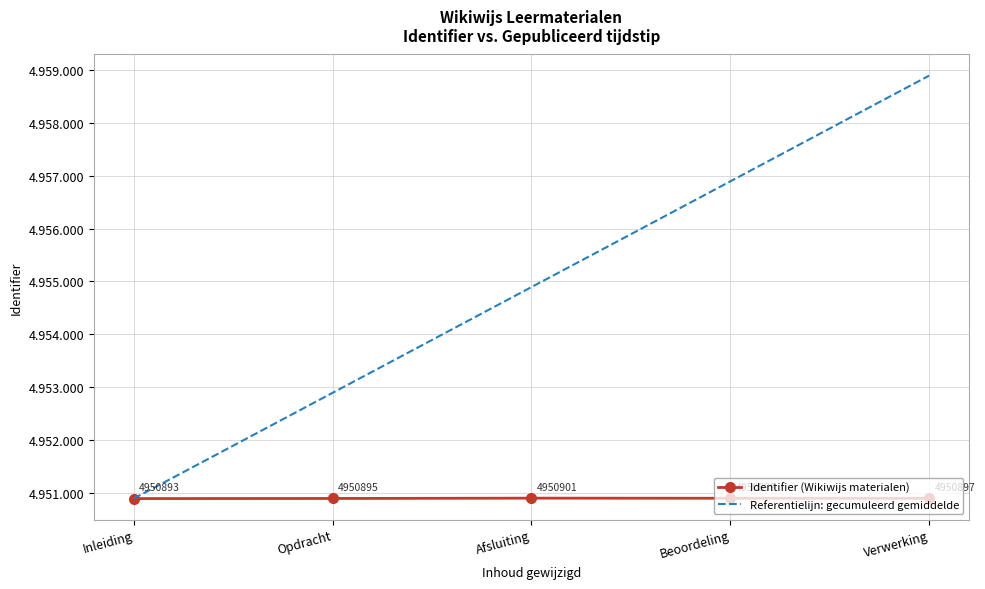

What position from the left is Afsluiting?

3